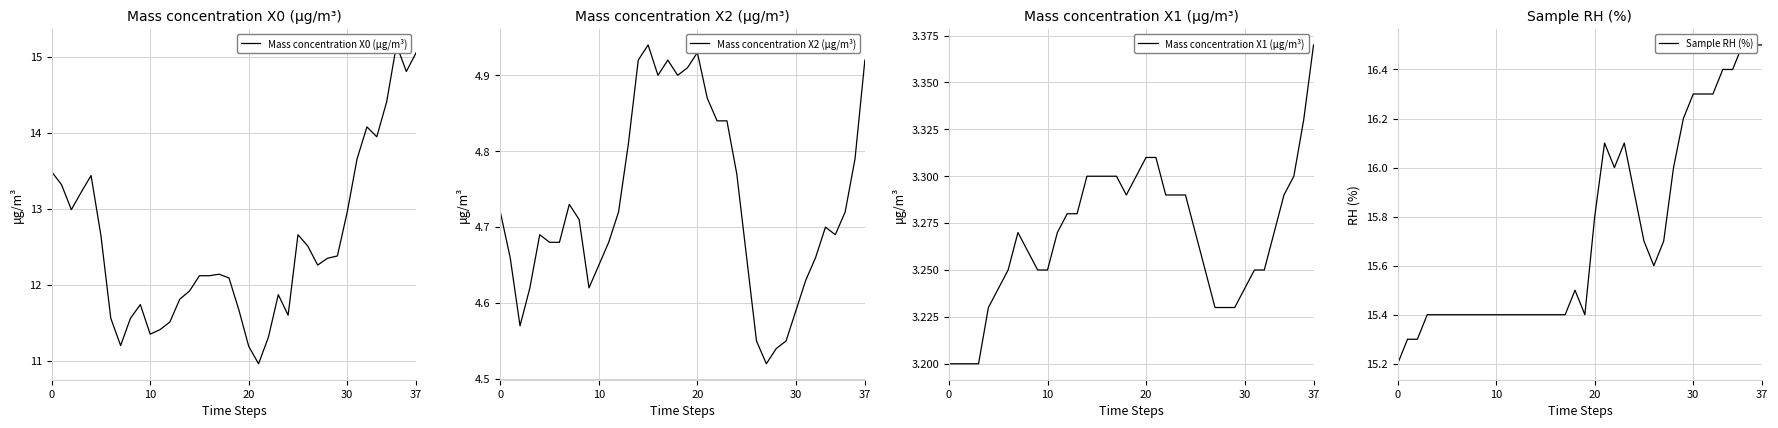

True or false: Mass concentration X1 (μg/m³) and Mass concentration X0 (μg/m³) intersect in this chart.

False